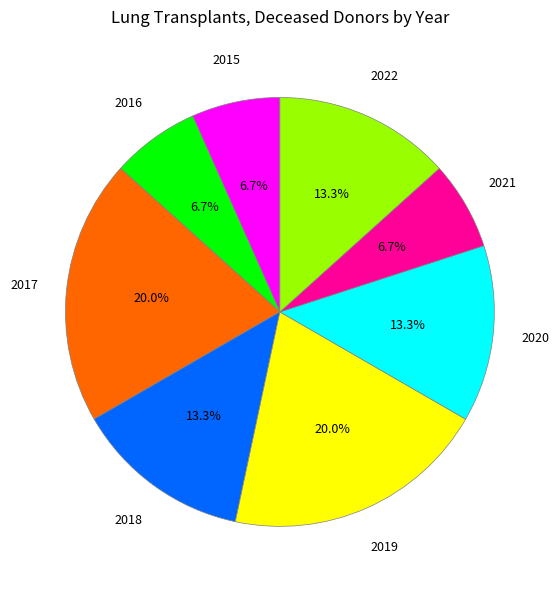

Does any single category account for the majority?

No